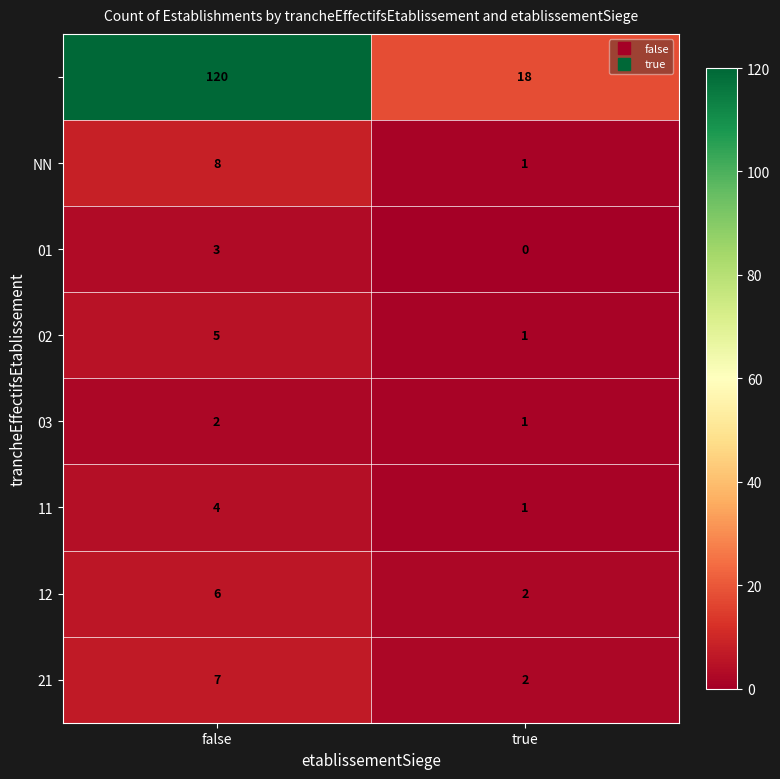

Which category has the highest value across all series?

false